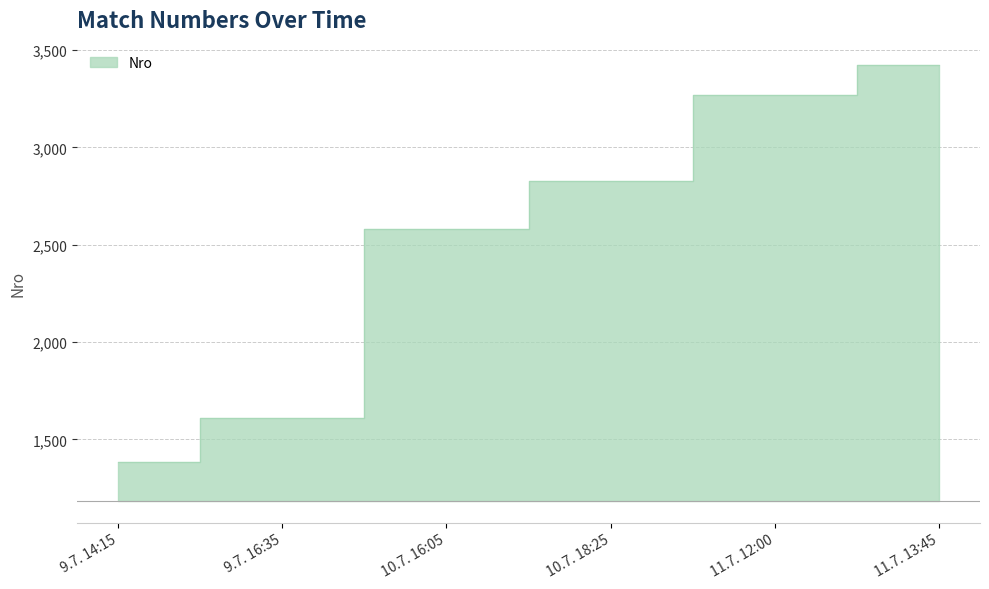

What is the label of the 4th point from the left?

10.7. 18:25